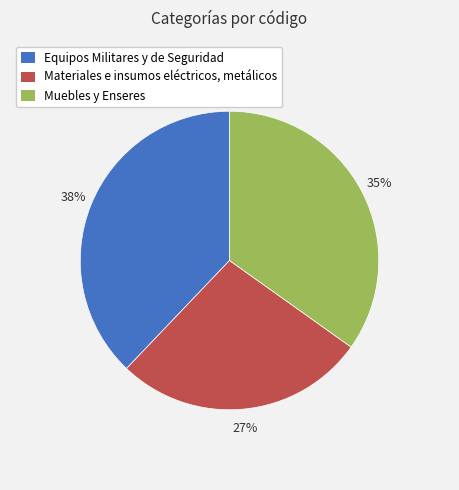

To the nearest percent, what percentage of the pie is Materiales e insumos eléctricos, metálicos?

27%